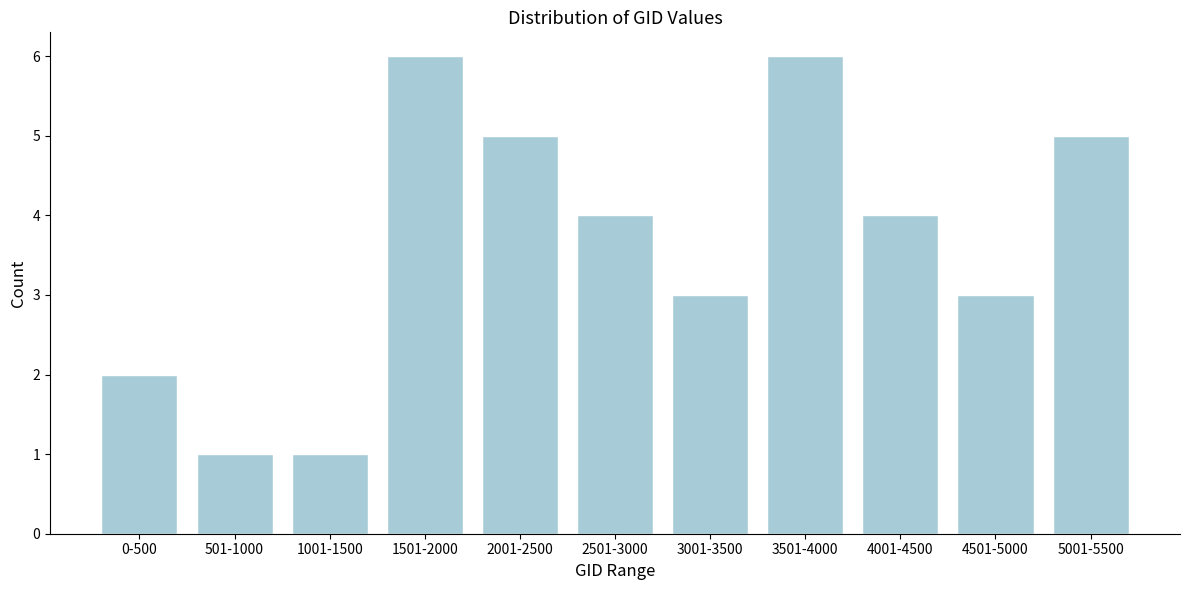

Reading left to right, transcribe all the data shown in this chart.

0-500=2	501-1000=1	1001-1500=1	1501-2000=6	2001-2500=5	2501-3000=4	3001-3500=3	3501-4000=6	4001-4500=4	4501-5000=3	5001-5500=5